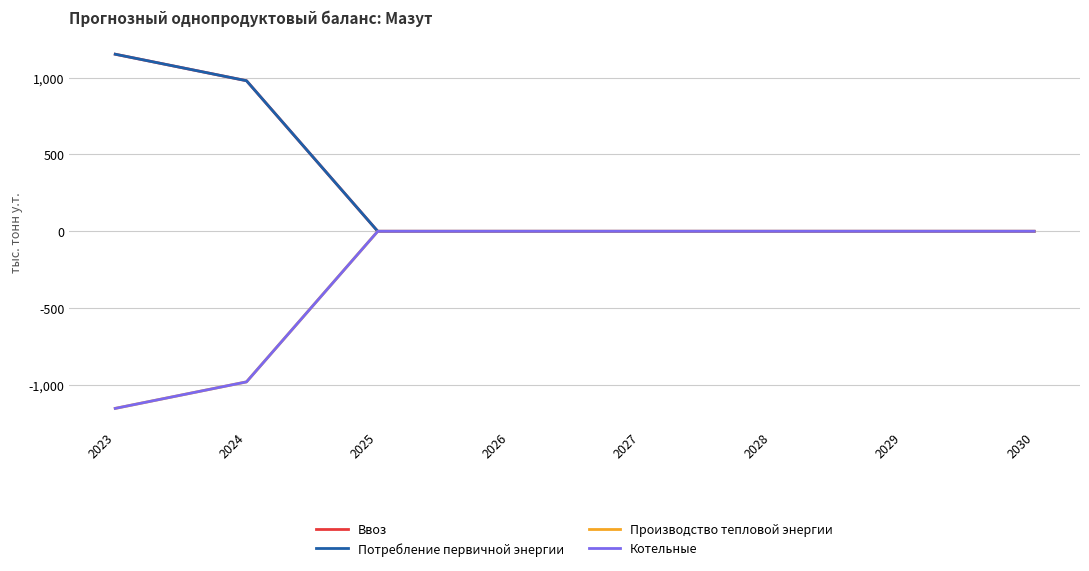

How many Ввоз values are between 0 and 980?

7